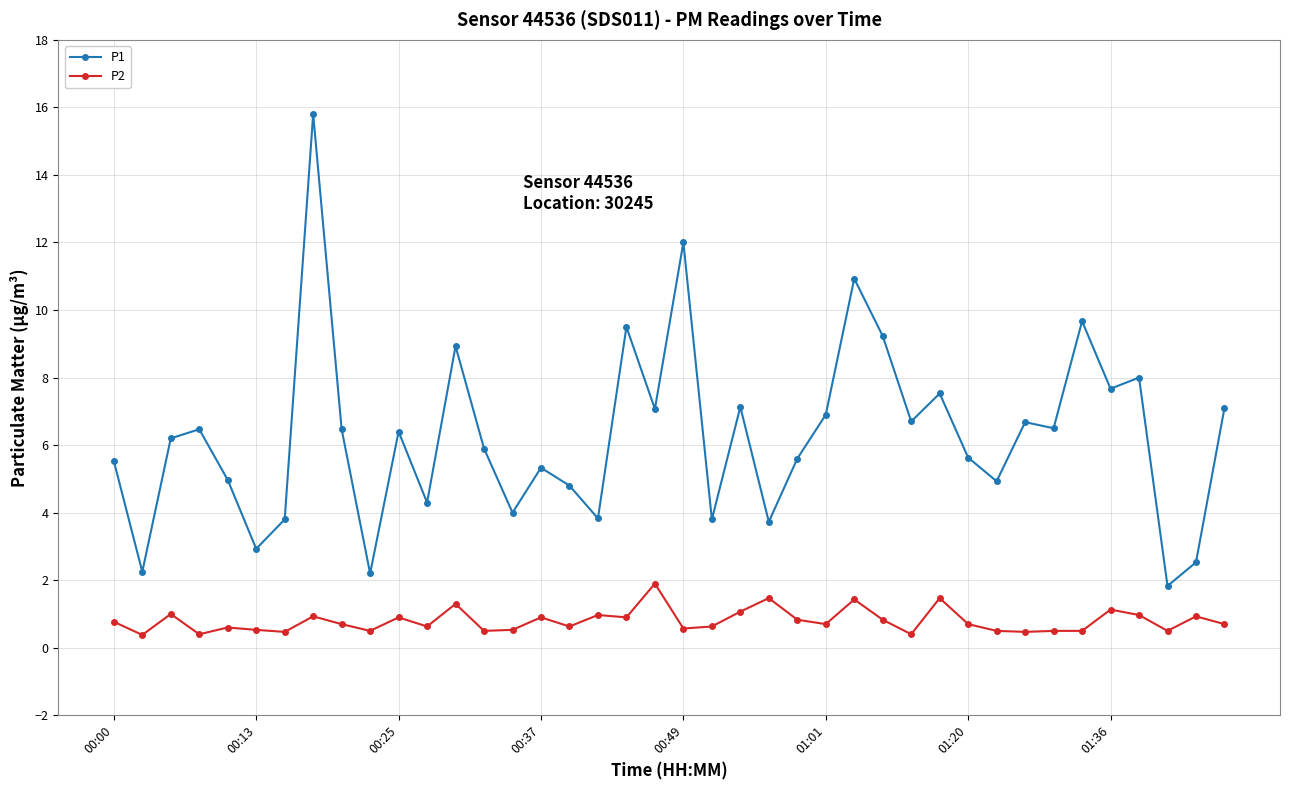

How many data points does each series have?

40